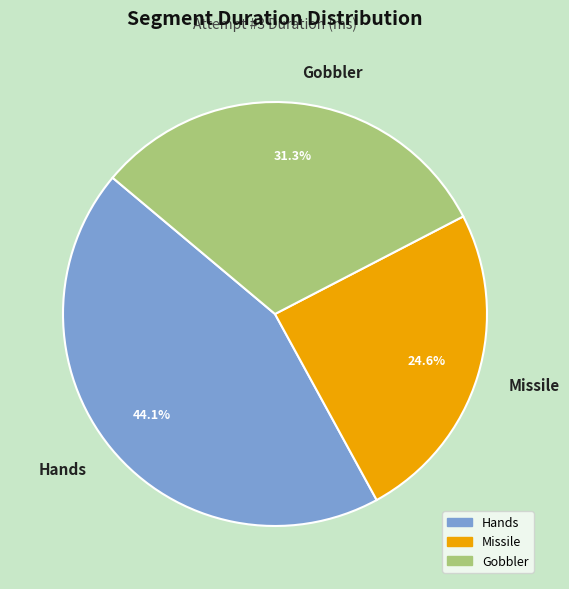

To the nearest percent, what is the average slice percentage?

33%